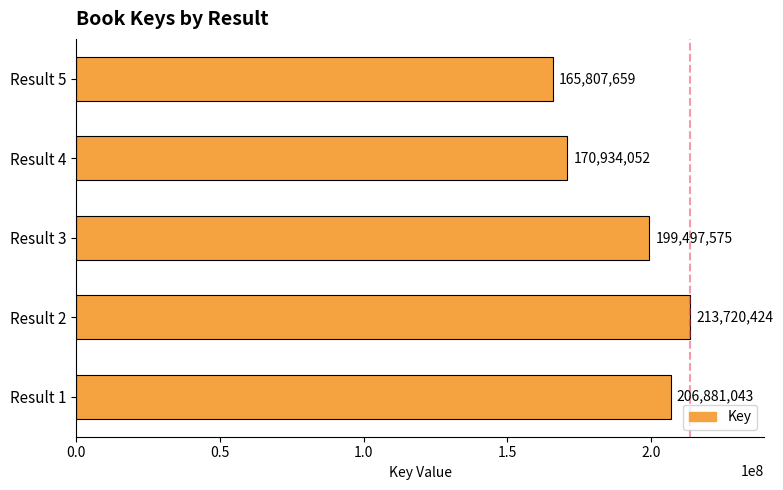

Reading bottom to top, transcribe all the data shown in this chart.

206881043	213720424	199497575	170934052	165807659